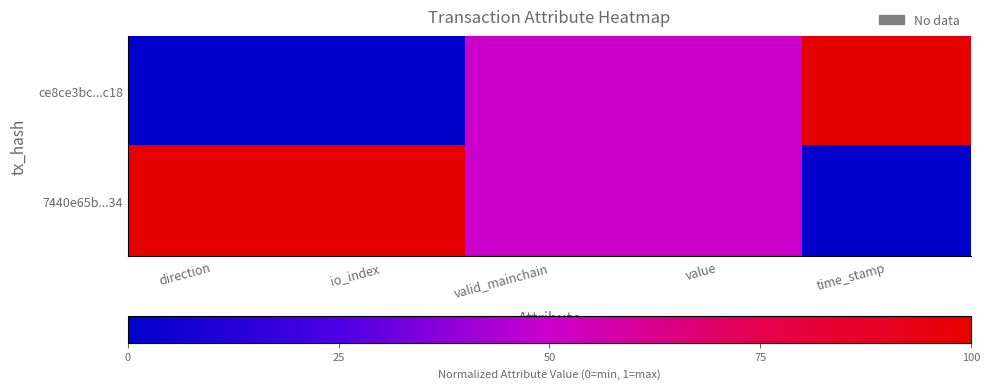

Which series has the largest total across all categories?

7440e65b...34